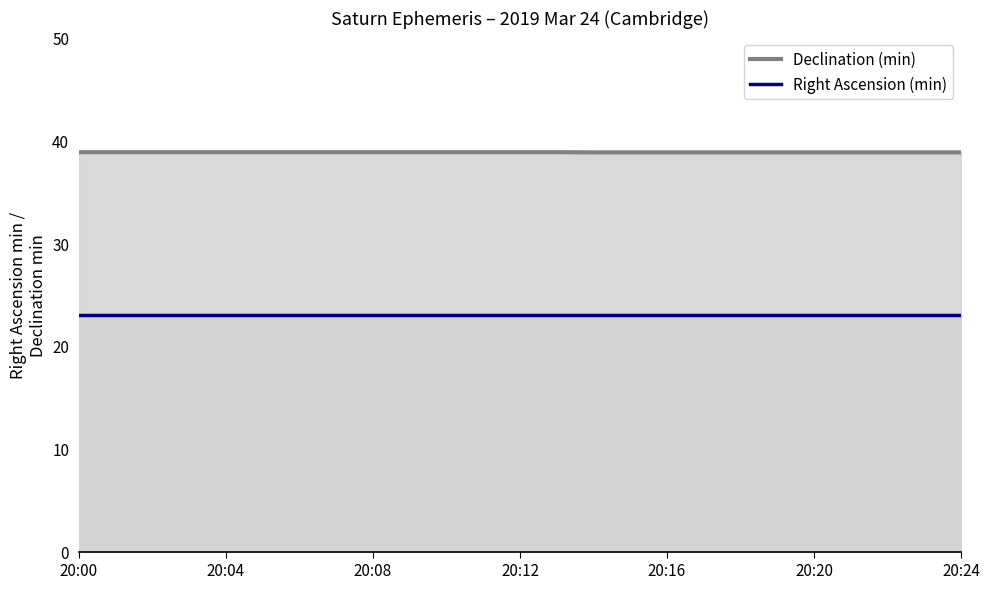

What is the value of the Right Ascension (min) point at the 21st from the left?

23.0